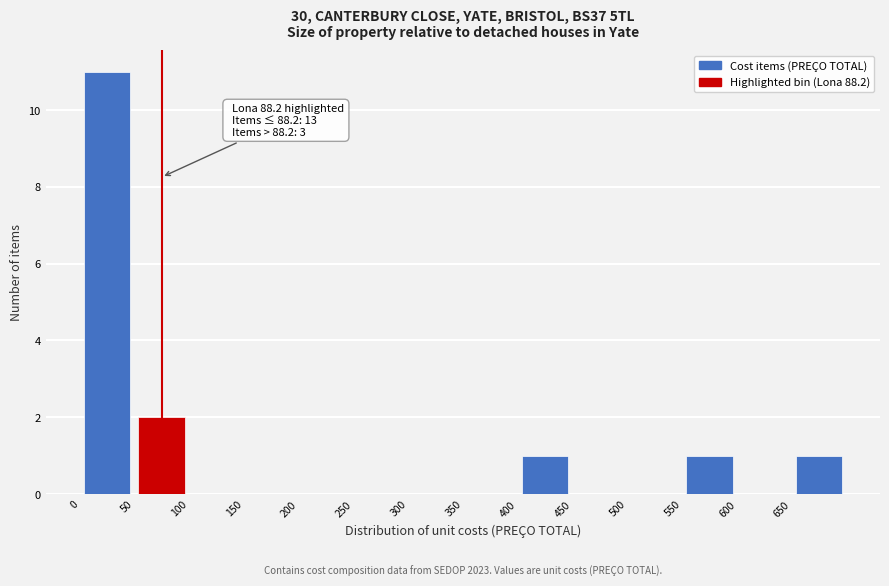

Over which range of the x-axis is the bar tallest?

0 to 50